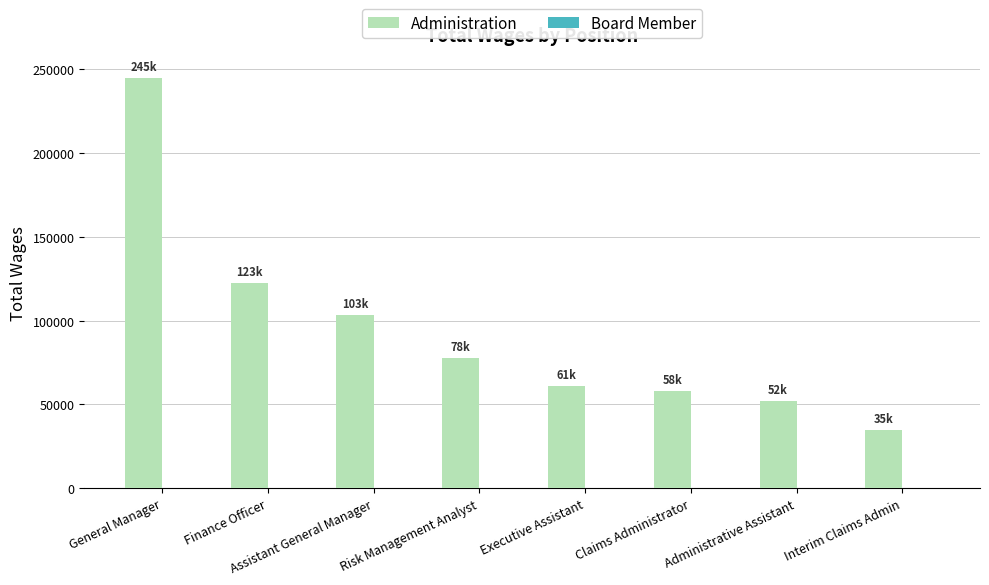

What is the change in value from Finance Officer to Claims Administrator?

-64567